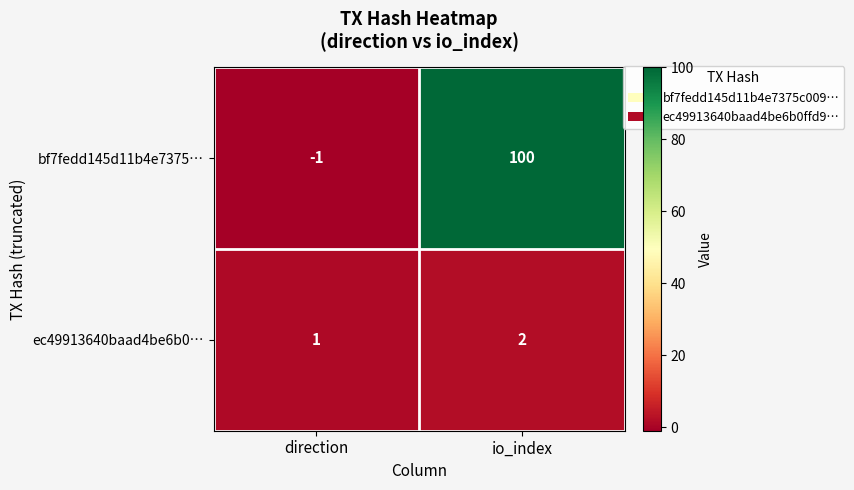

What is the sum of all bf7fedd145d11b4e7375… values?

99